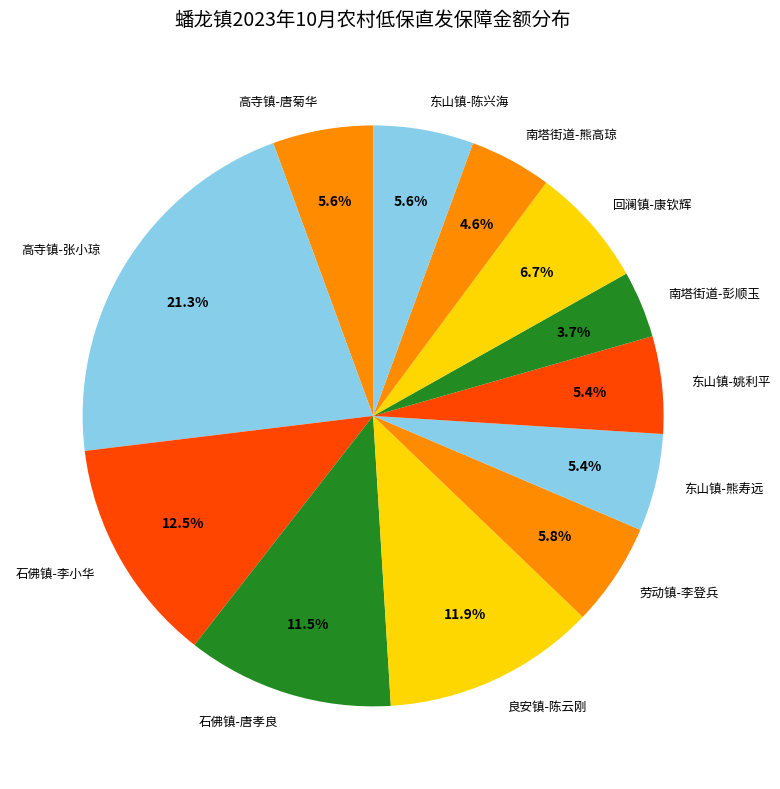

The 东山镇-姚利平 slice represents 5% of the pie. True or false?

True